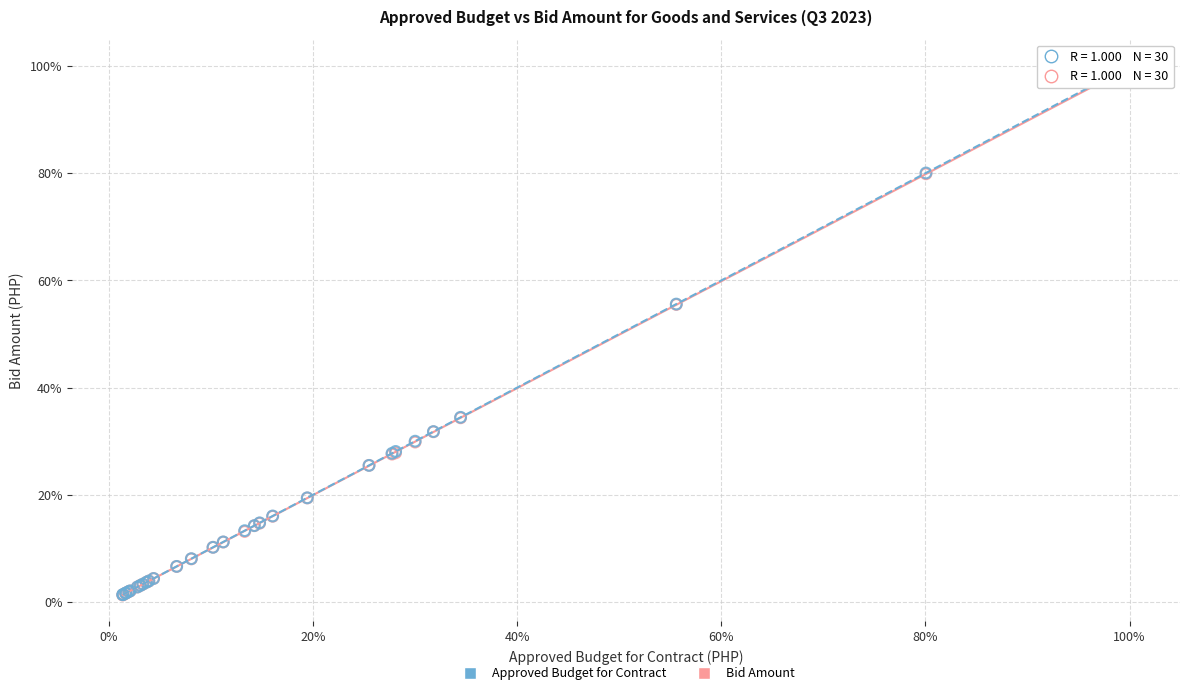

What are all the series names shown in the legend?

Approved Budget for Contract, Bid Amount